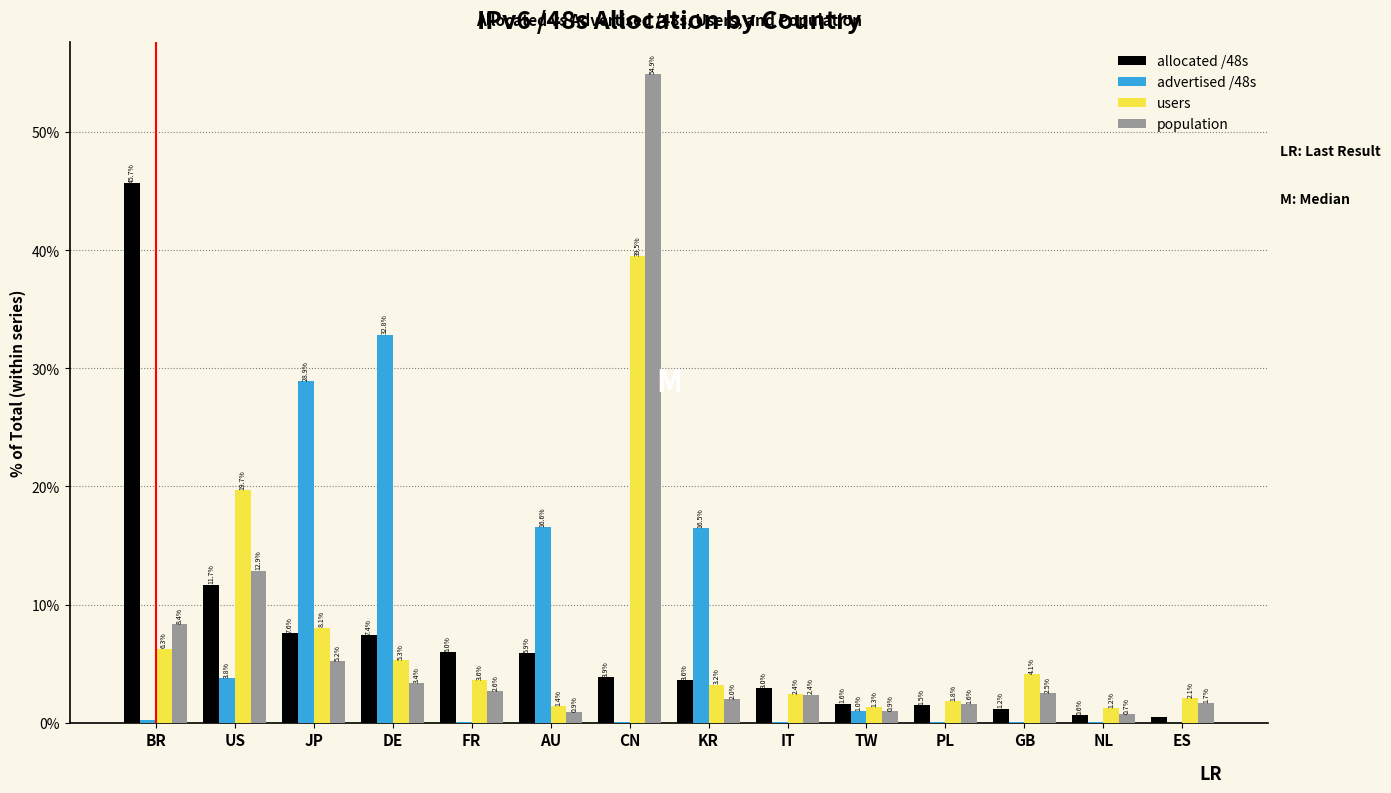

The users series shows 8.1 at JP. True or false?

True